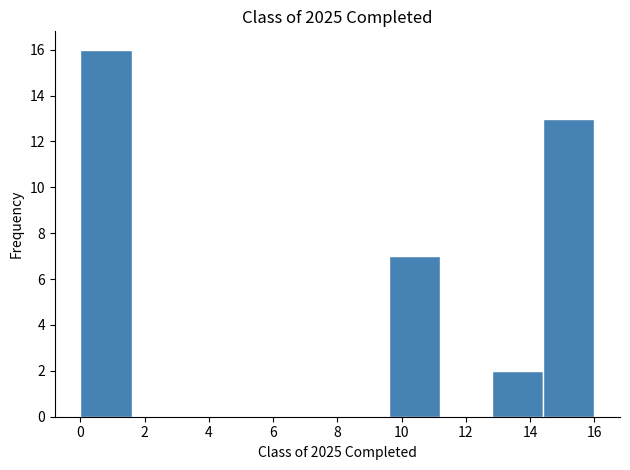

What is the height of the bar covering 14.4 to 16.0 on the x-axis? The values are not printed on the chart, so give them approximately, as read against the axis.

13